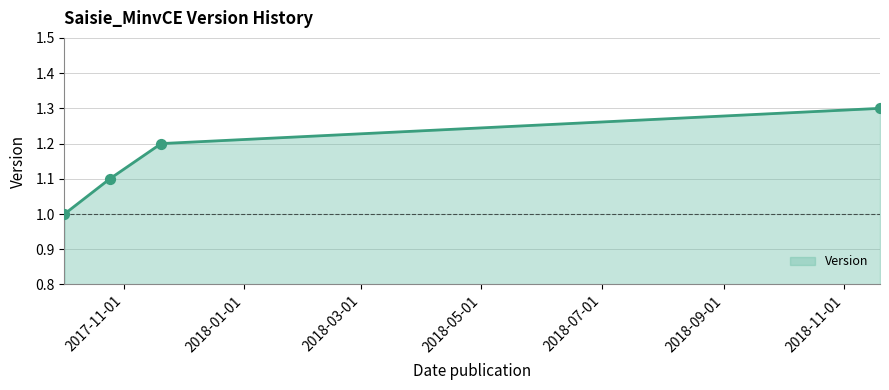

What is the sum of all values?

4.6